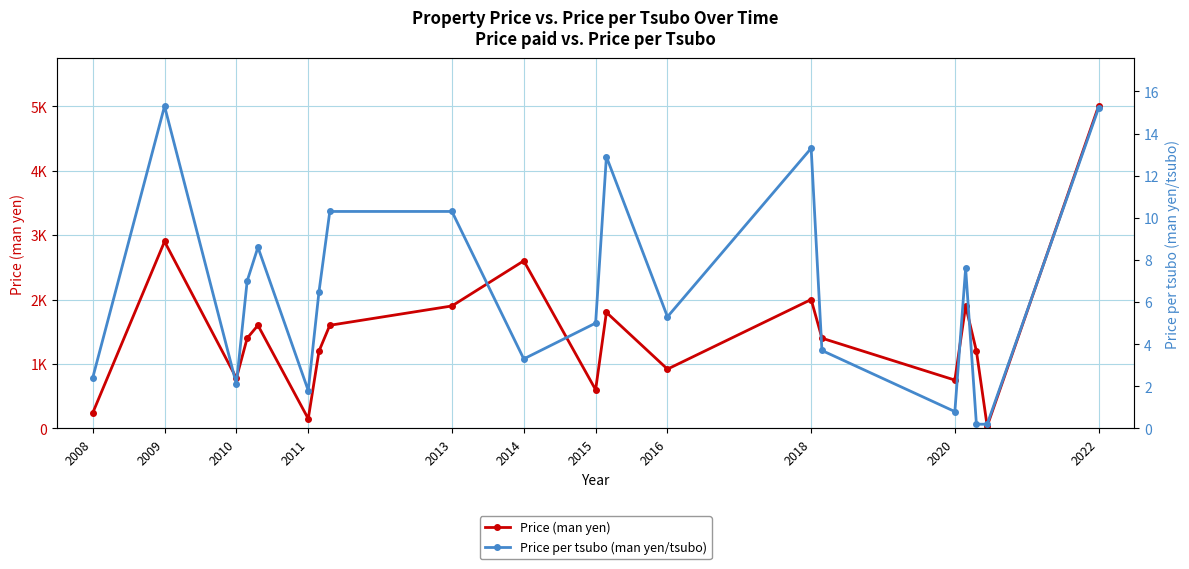

List the series in order of their overall mean, lowest first.

Price per tsubo (man yen/tsubo), Price (man yen)